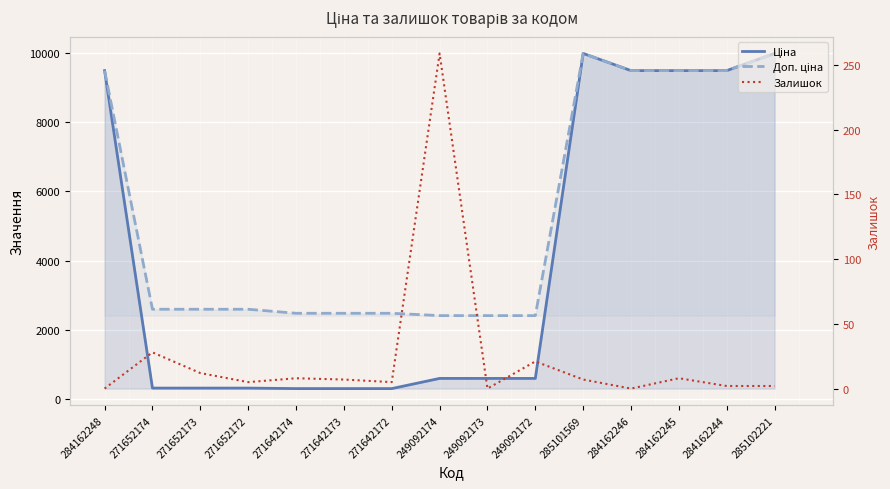

Reading right to left, transcribe all the data shown in this chart.

Ціна: 9975.0	9480.1	9480.1	9480.1	9975.0	603.7	603.7	603.7	310.3	310.3	310.3	324.8	324.8	324.8	9480.1
Доп. ціна: 9975.0	9480.1	9480.1	9480.1	9975.0	2414.8	2414.8	2414.8	2482.4	2482.4	2482.4	2598.3	2598.3	2598.3	9480.1
Залишок: 2.0	2.0	8.0	0.0	7.0	21.0	0.0	259.0	5.0	7.0	8.0	5.0	12.0	28.0	0.0